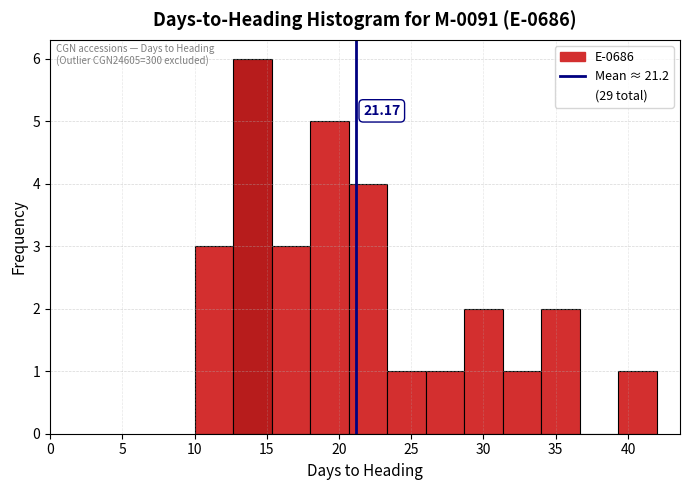

Over which range of the x-axis is the bar tallest?

12.5 to 15.5